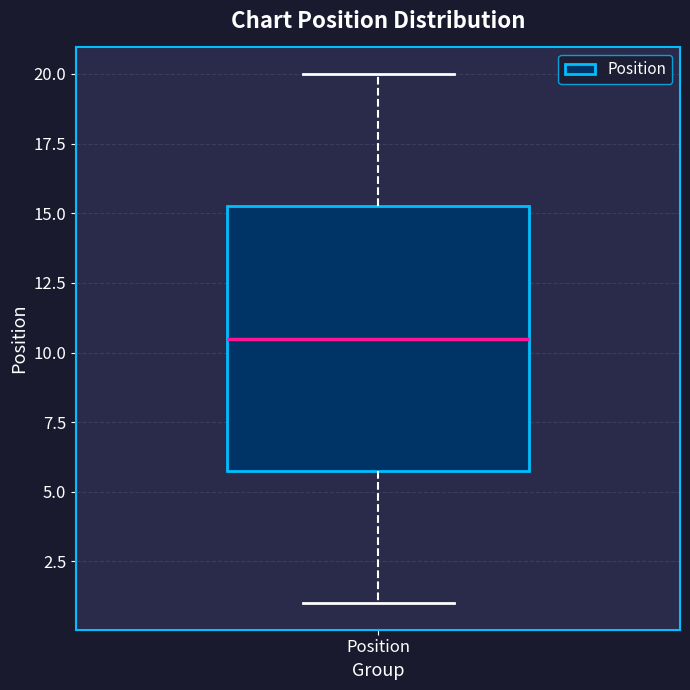

Where does the median line of the box for Position sit on the y-axis? The values are not printed on the chart, so give them approximately, as read against the axis.

10.5